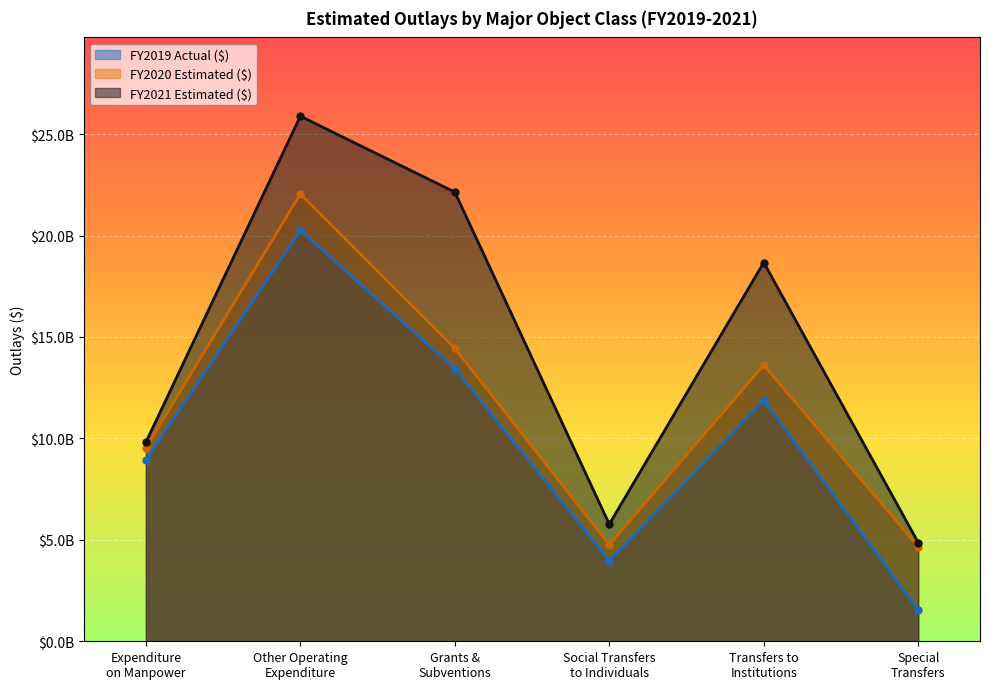

What is the greatest value displayed?

25885843000